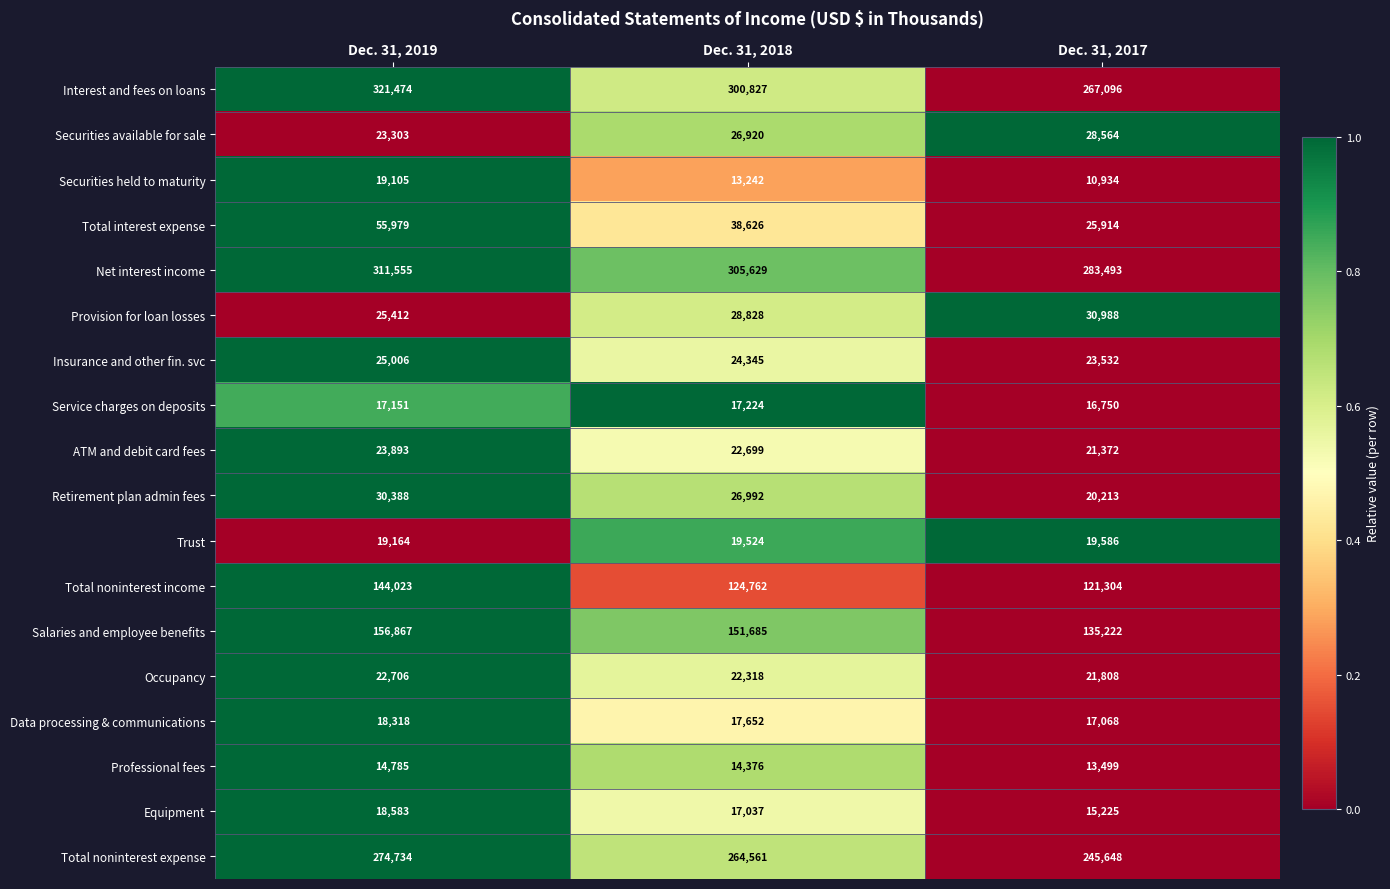

Count the Salaries and employee benefits values in the range 135222 to 156867.

3